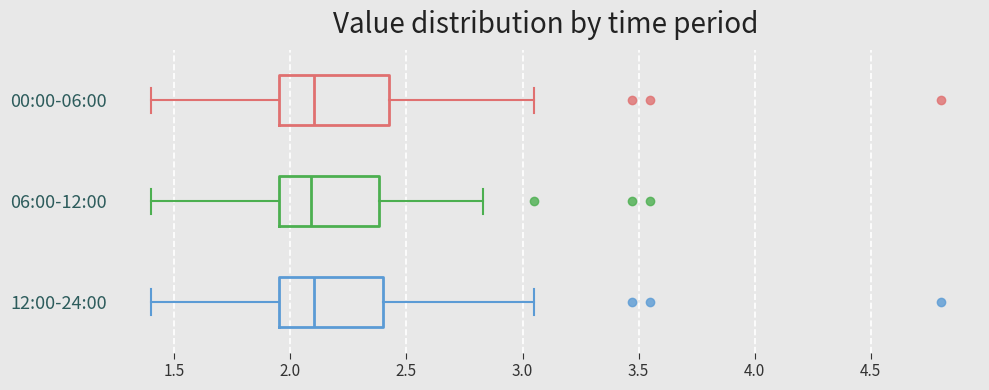

Reading bottom to top, read every box against the x-axis: the position of its median line, the range the box covers, and the ends of its whiskers. The values are not printed on the chart, so give them approximately, as read against the axis.

12:00-24:00: median 2.10, box 1.95 to 2.40, whiskers 1.40 to 3.05
06:00-12:00: median 2.10, box 1.95 to 2.40, whiskers 1.40 to 2.85
00:00-06:00: median 2.10, box 1.95 to 2.45, whiskers 1.40 to 3.05